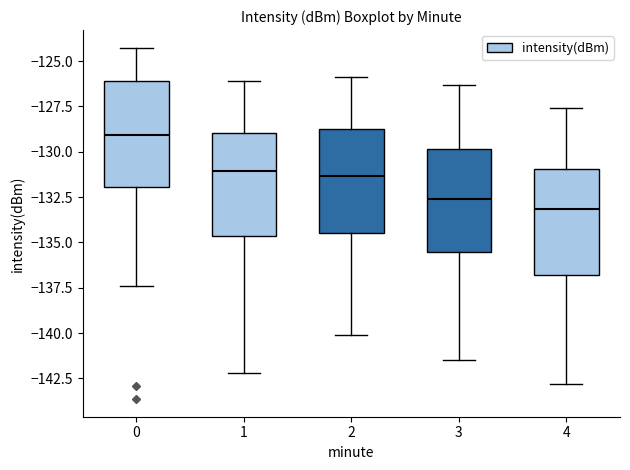

Where does the median line of the box at x = 4 sit on the y-axis? The values are not printed on the chart, so give them approximately, as read against the axis.

-133.0